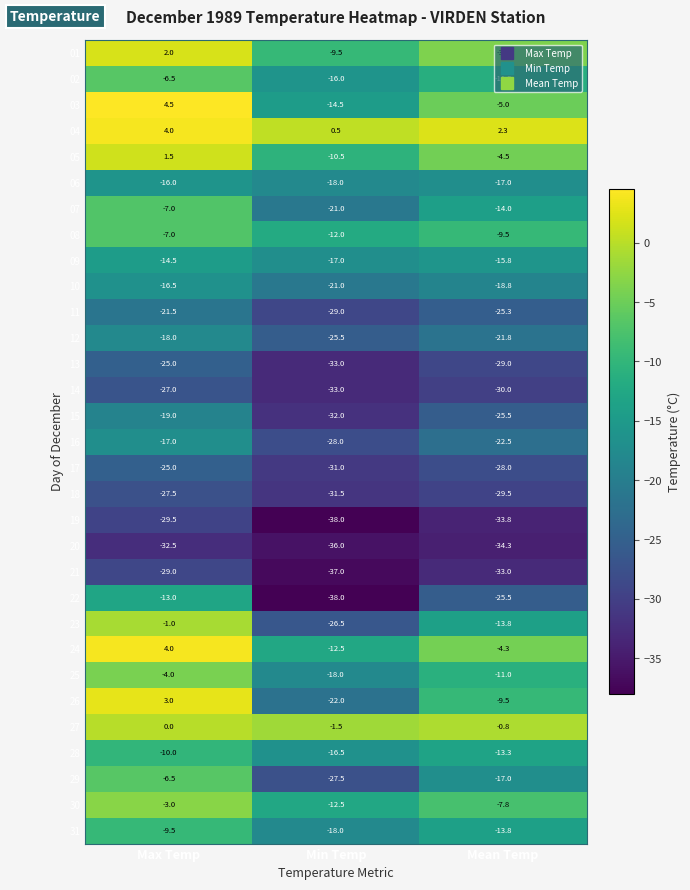

What is the average value of the 10 series?

-18.8